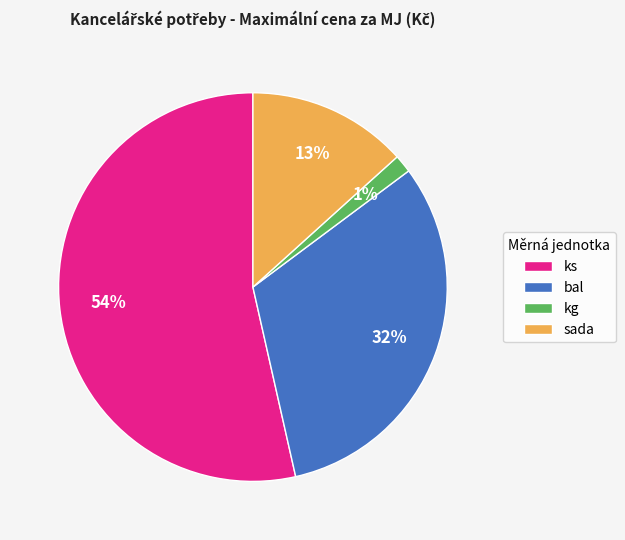

True or false: sada accounts for 7% of the total.

False